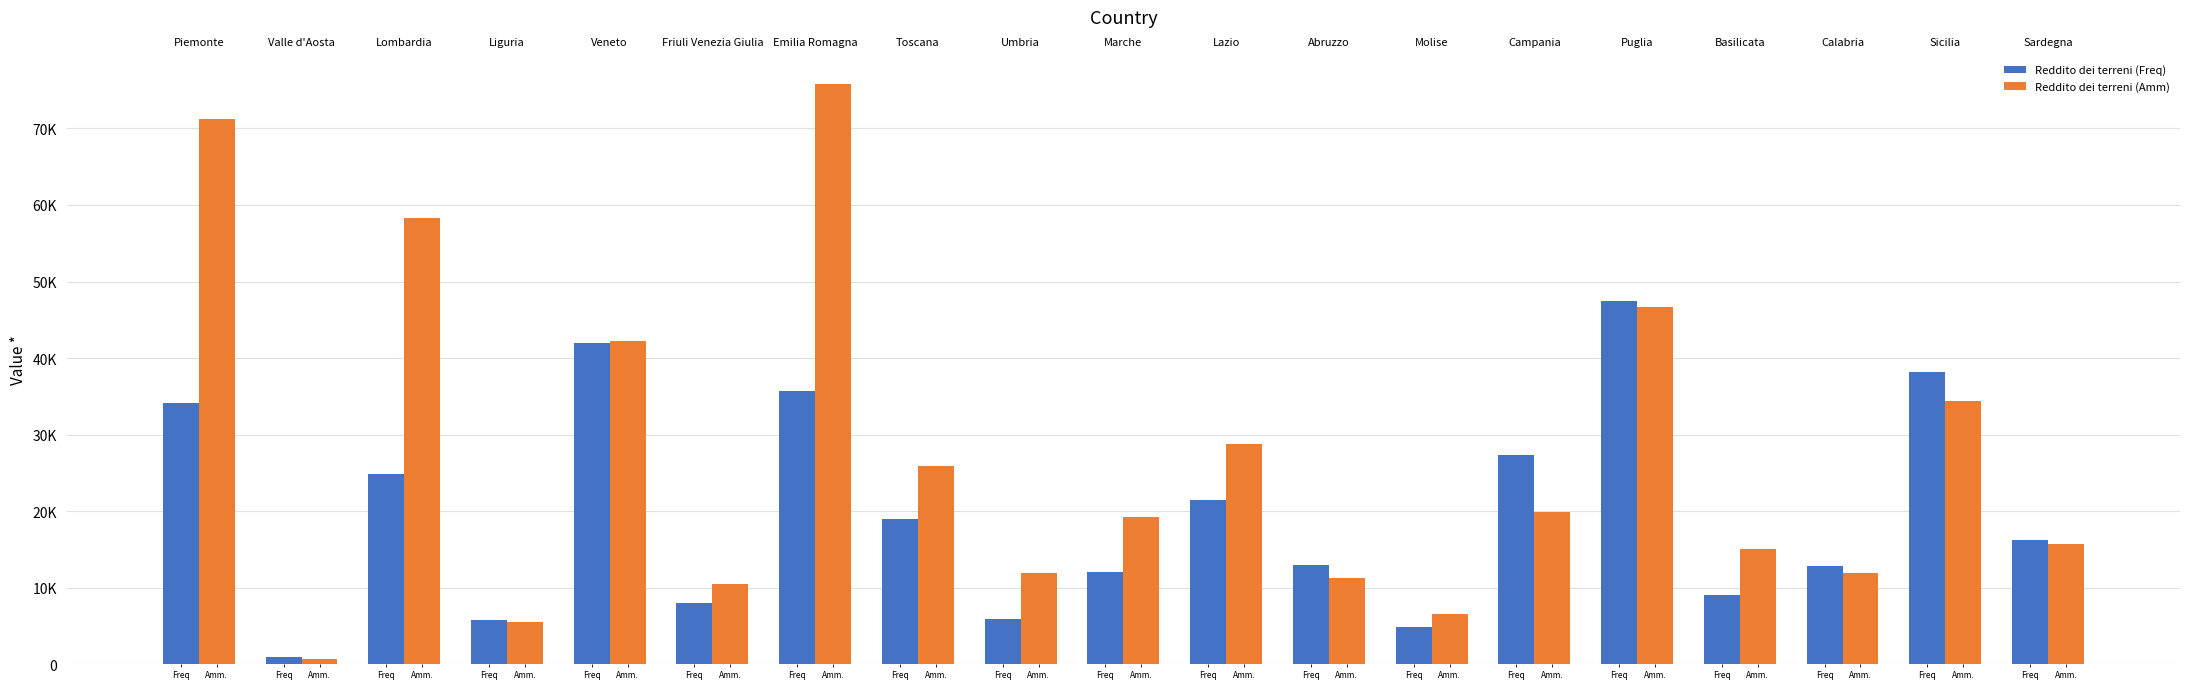

Are the bars grouped side by side (vs. stacked)?

Yes